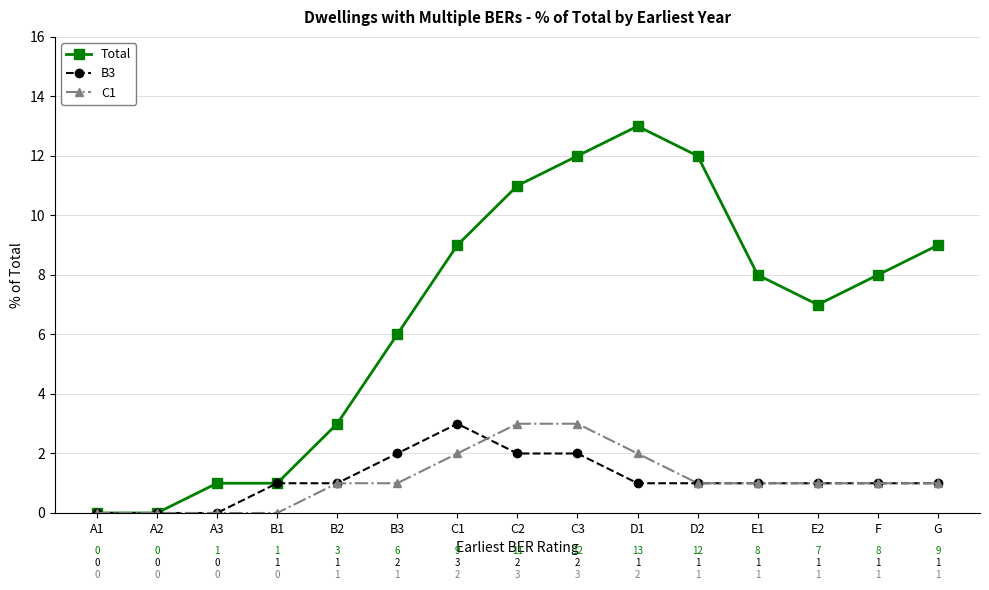

Count the number of categories in the chart.

15